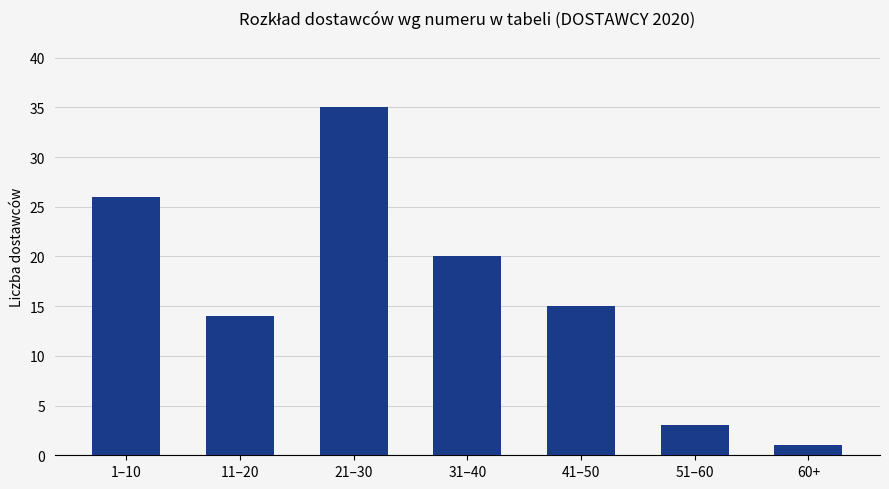

At which label is the value closest to 18?

31–40